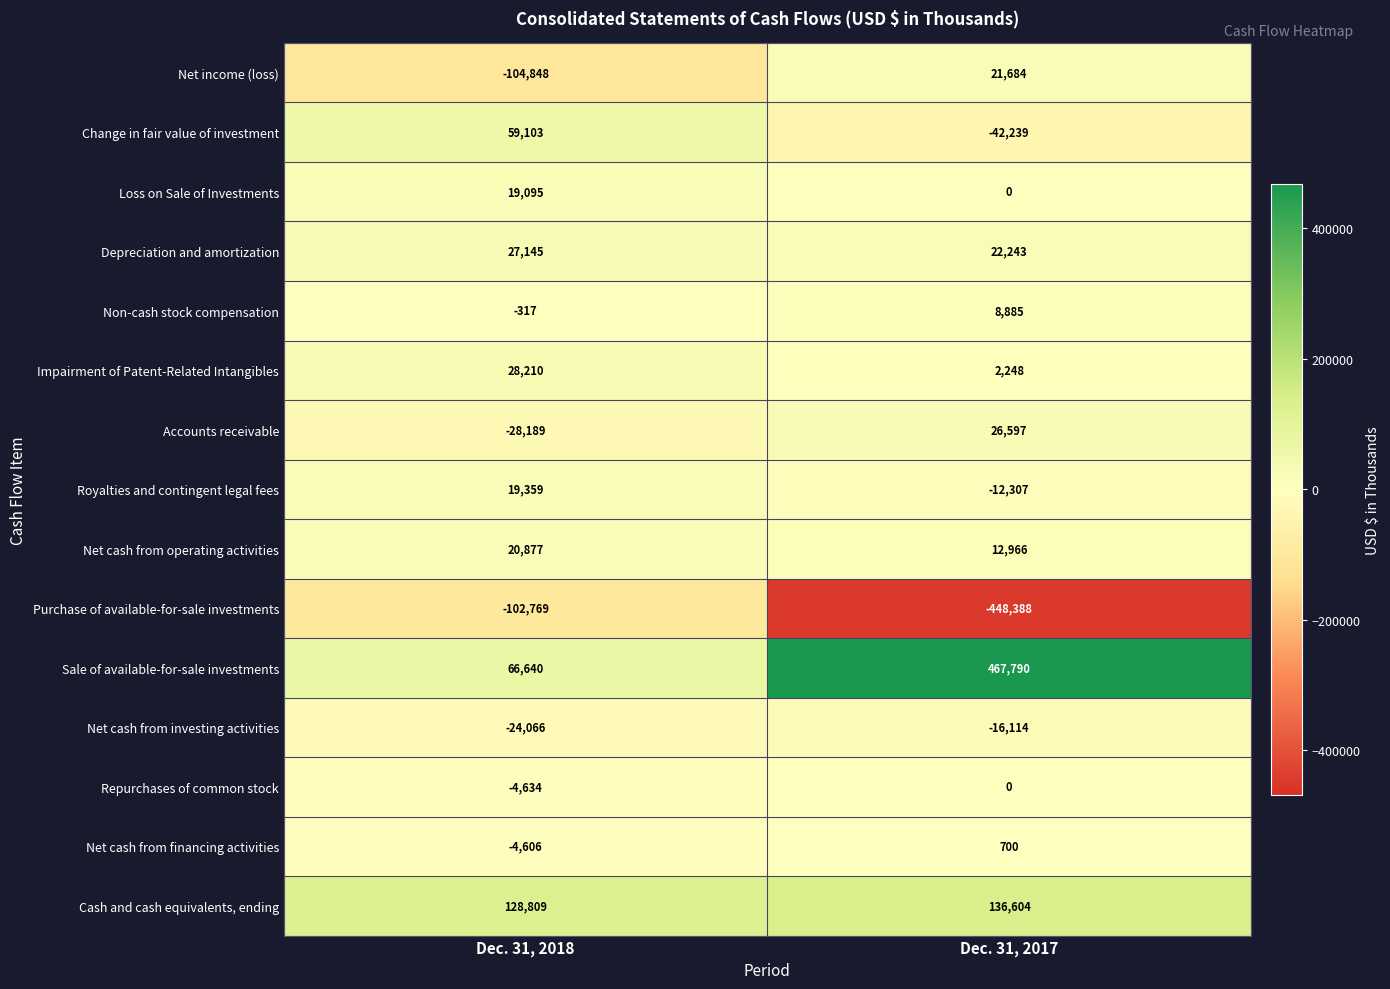

What is the sum of the Purchase of available-for-sale investments values at Dec. 31, 2018 and Dec. 31, 2017?

-551157